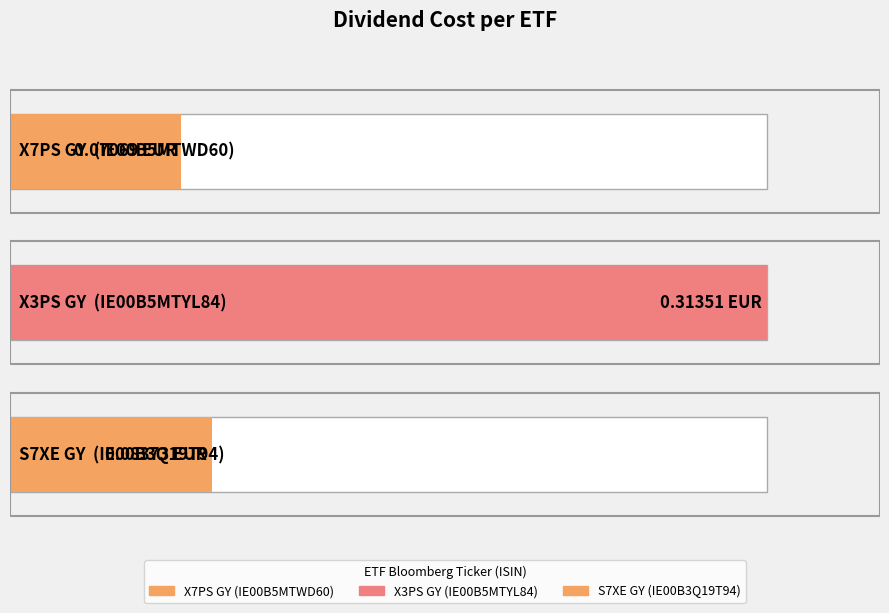

Between IE00B5MTYL84 and IE00B5MTWD60, which is larger?

IE00B5MTYL84